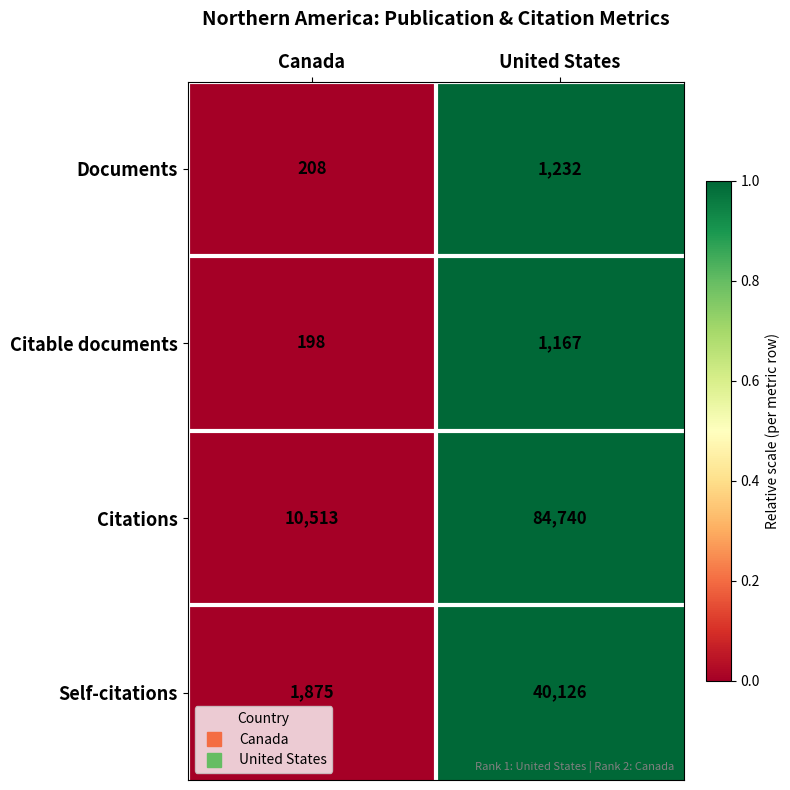

At which label is Self-citations closest to 21000?

Canada